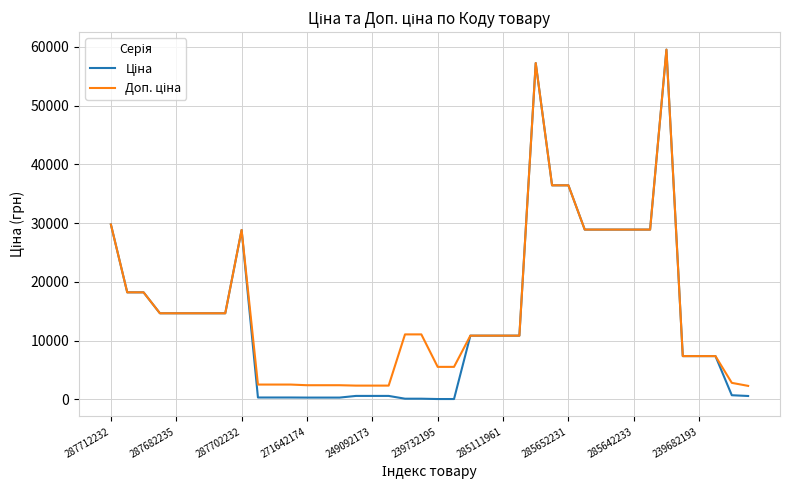

How many lines are shown in the chart?

2